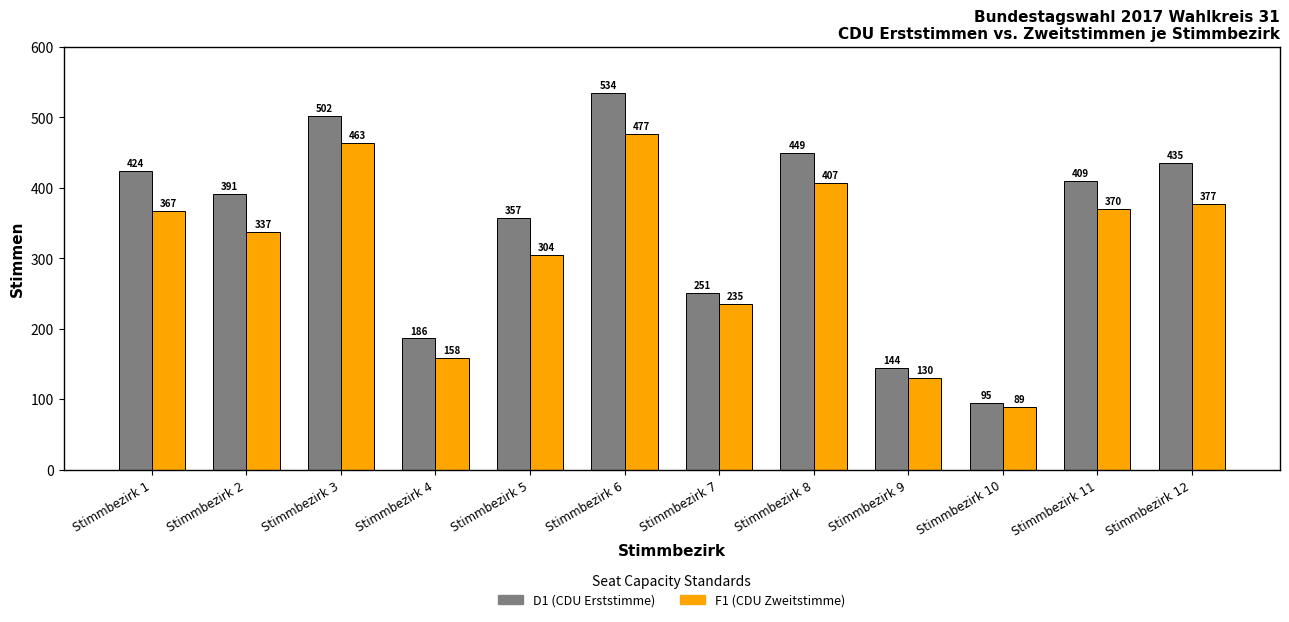

The value of D1 (CDU Erststimme) at Stimmbezirk 7 is 166. True or false?

False